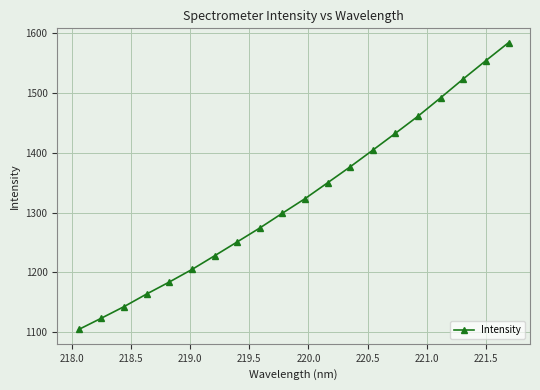

True or false: the data has more than 2 interior local peaks.

False